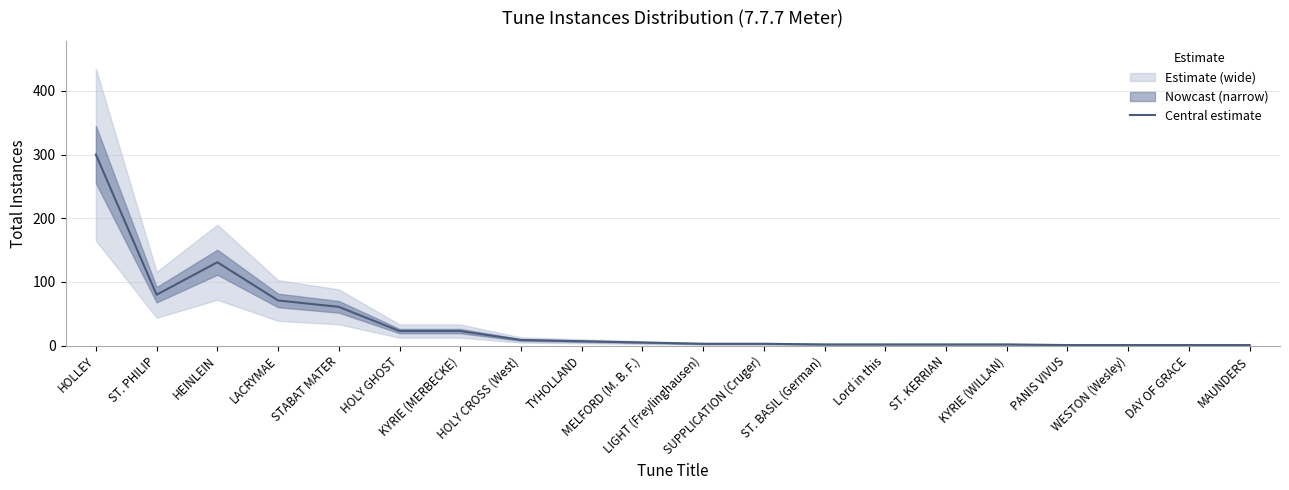

What is the smallest value displayed?

1